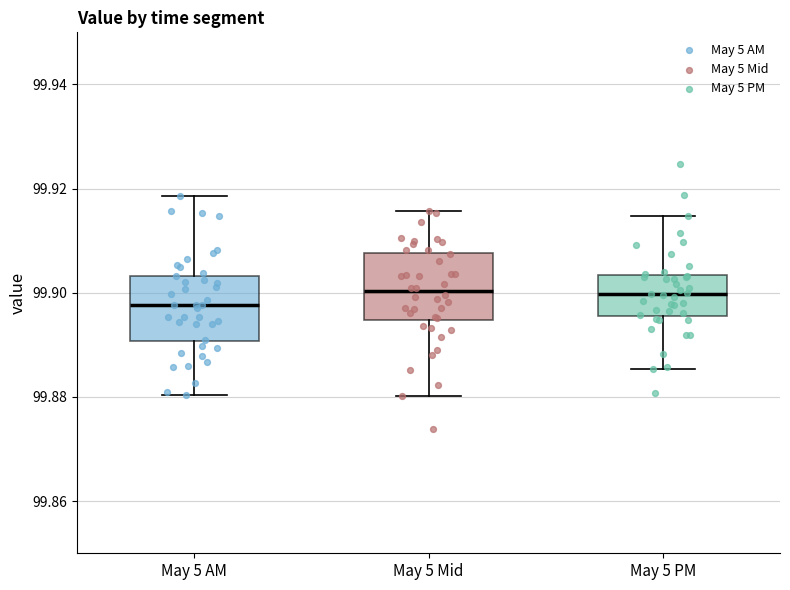

Reading left to right, read every box against the y-axis: the position of its median line, the range the box covers, and the ends of its whiskers. The values are not printed on the chart, so give them approximately, as read against the axis.

May 5 AM: median 99.898, box 99.890 to 99.904, whiskers 99.880 to 99.918
May 5 Mid: median 99.900, box 99.894 to 99.908, whiskers 99.880 to 99.916
May 5 PM: median 99.900, box 99.896 to 99.904, whiskers 99.886 to 99.914